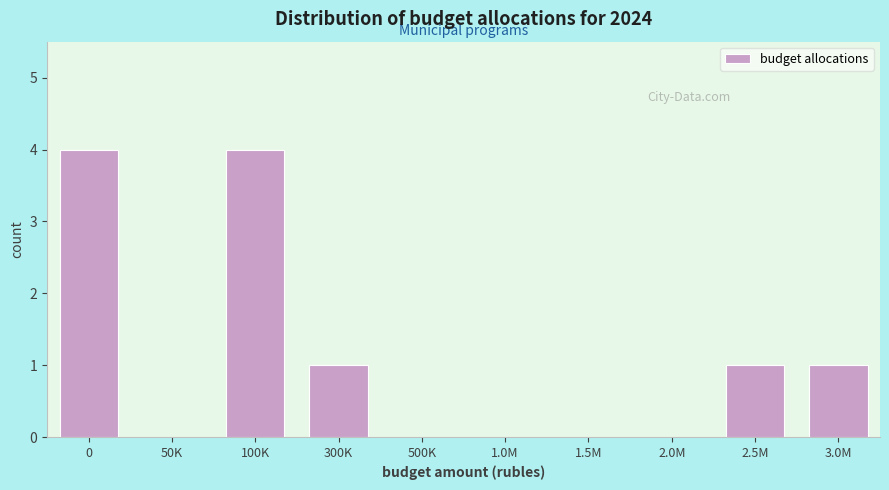

Reading left to right, extract all data points from this chart.

0=4	50K=0	100K=4	300K=1	500K=0	1.0M=0	1.5M=0	2.0M=0	2.5M=1	3.0M=1